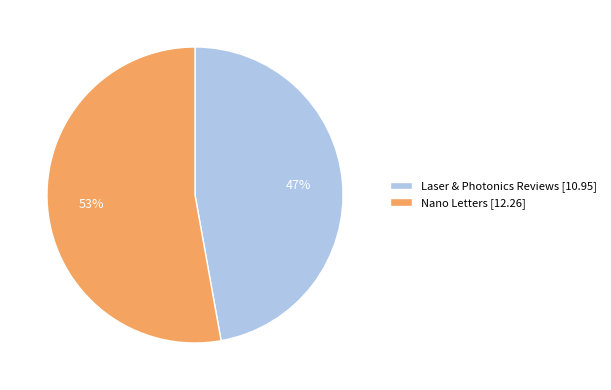

What percentage is the Nano Letters slice, to the nearest percent?

53%